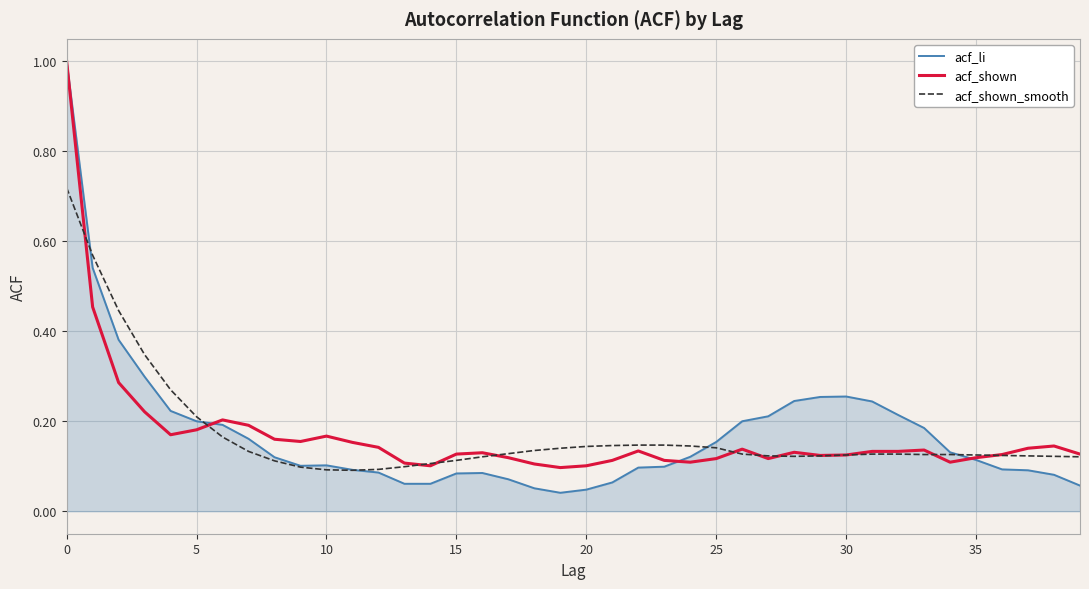

Which series has the largest range (max minus min)?

acf_li